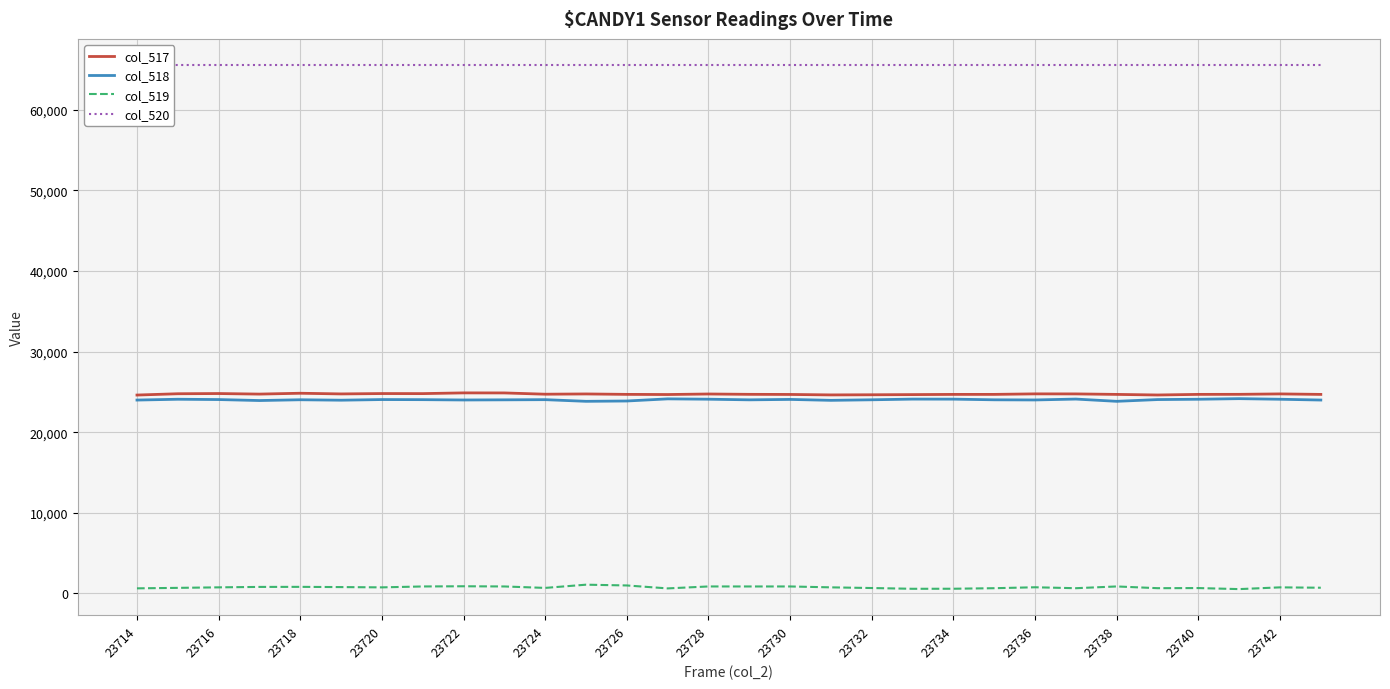

The col_517 series shows 24602 at 23714. True or false?

True